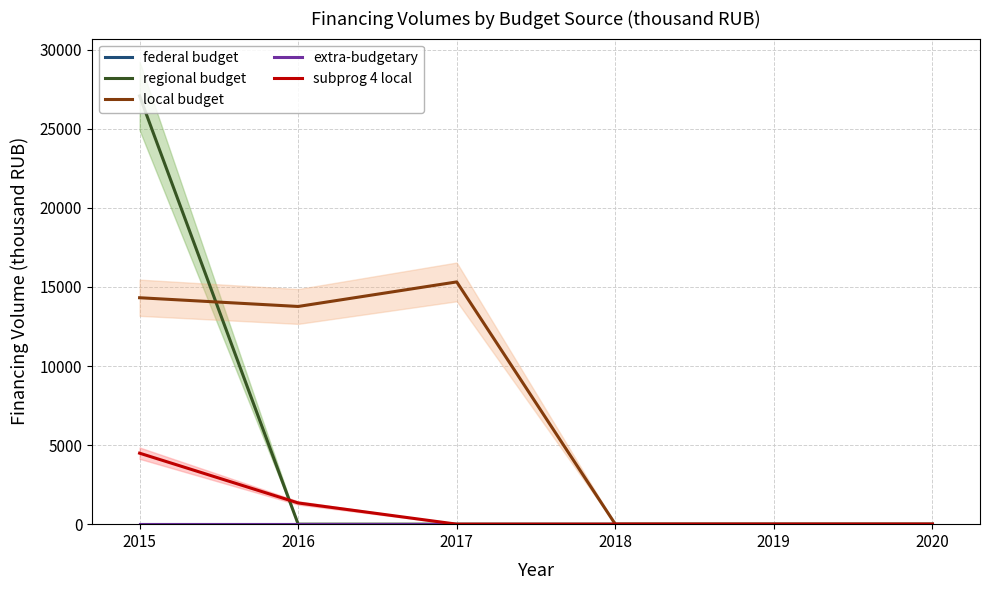

At which label is subprog 4 local closest to 2244?

2016